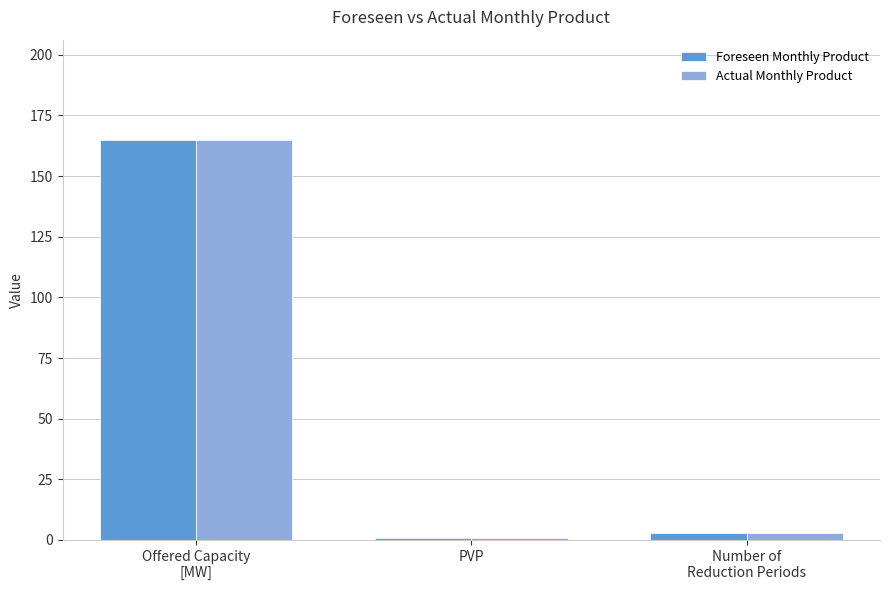

Read the Actual Monthly Product value at Number of
Reduction Periods.

3.0